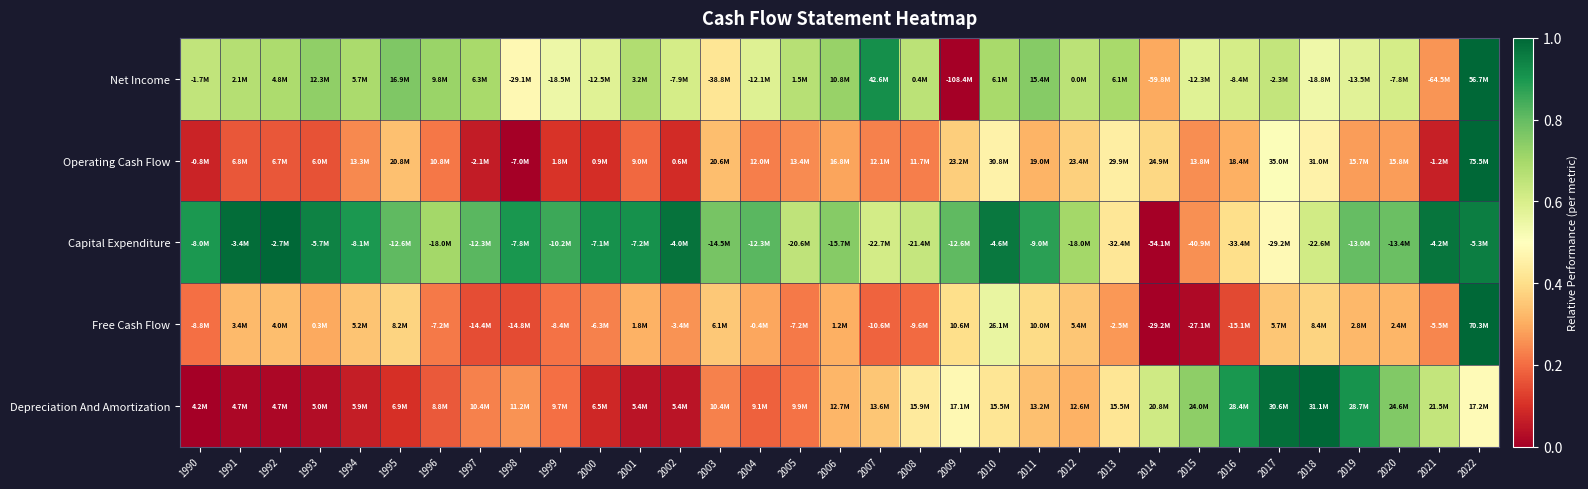

How many series are shown in this chart?

5